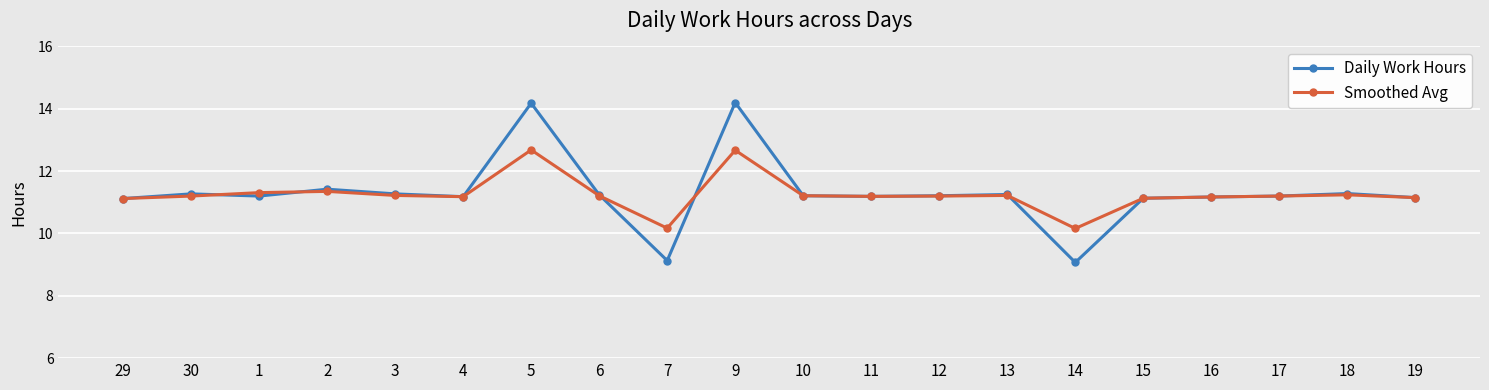

Between 14 and 15, which series saw the biggest shift?

Daily Work Hours